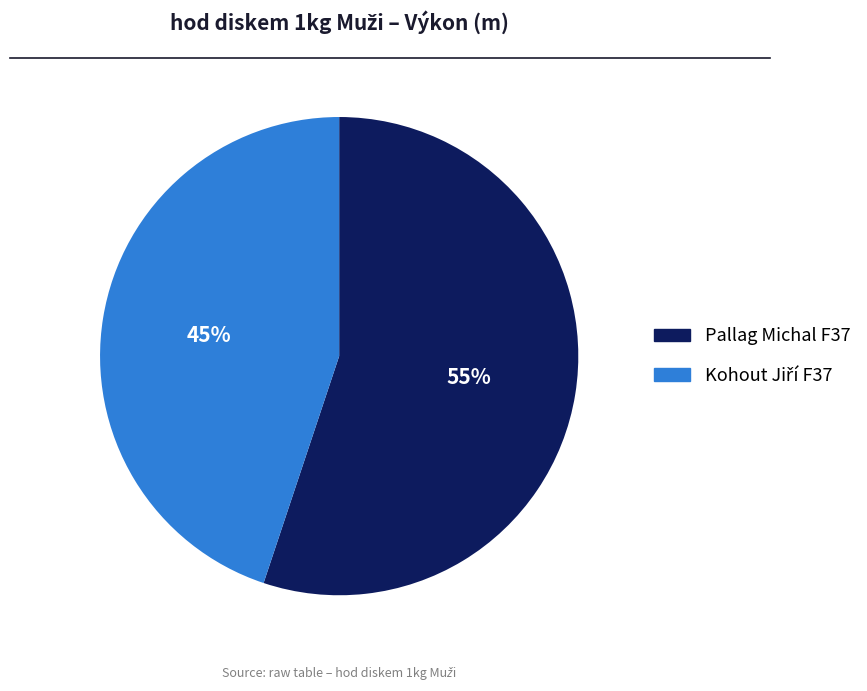

True or false: Pallag Michal F37 accounts for 43% of the total.

False